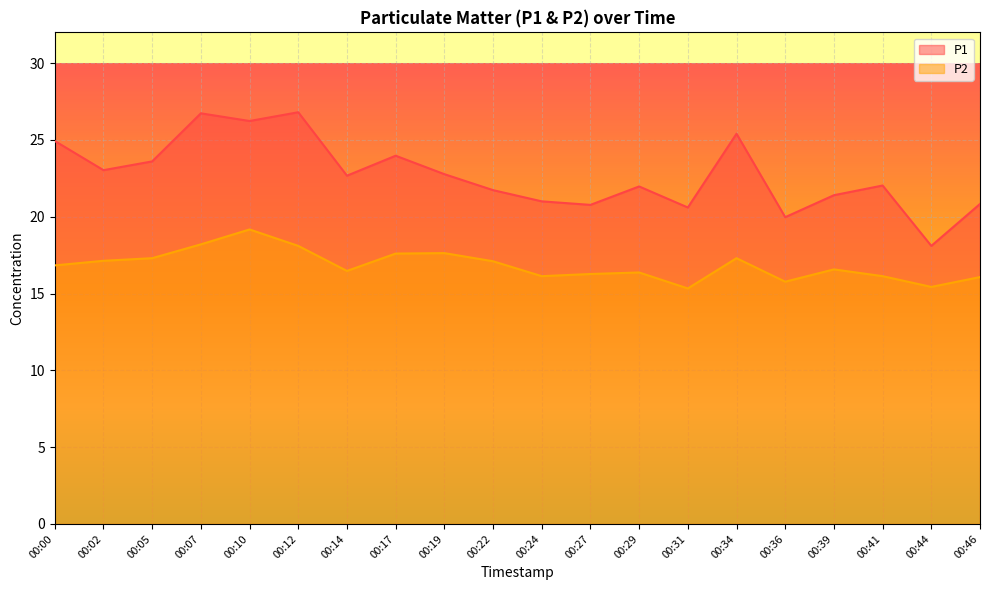

In P2, how many points are higher than both neighbors (excluding endpoints)?

5